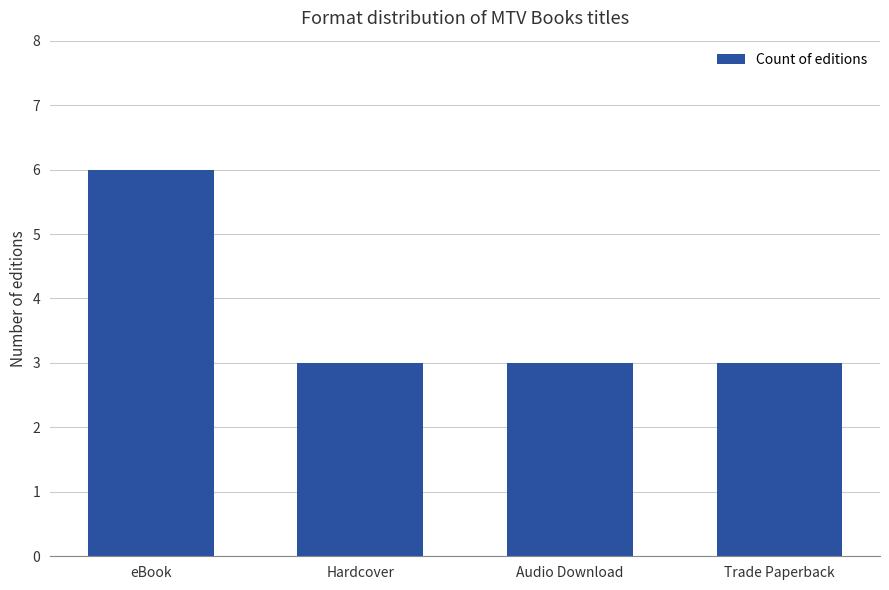

What is the value of the 3rd bar from the left?

3